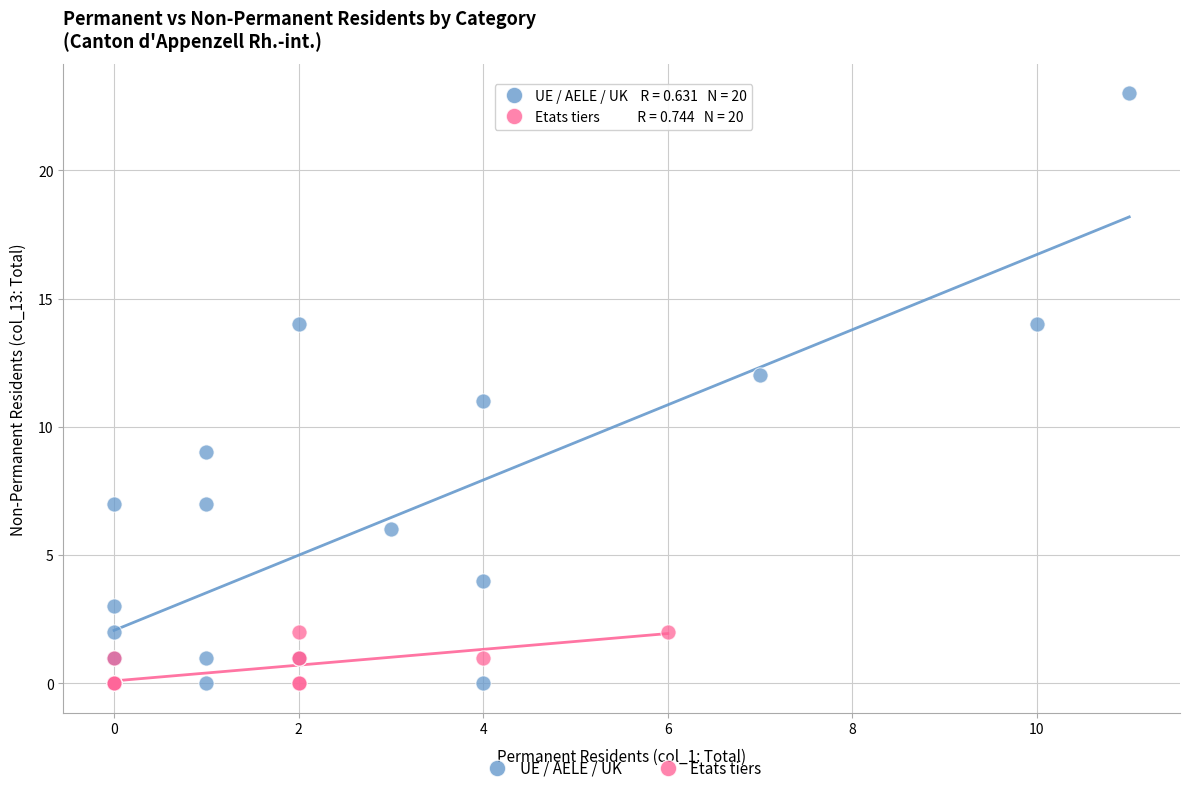

Which series contains the highest Y value?

UE / AELE / UK